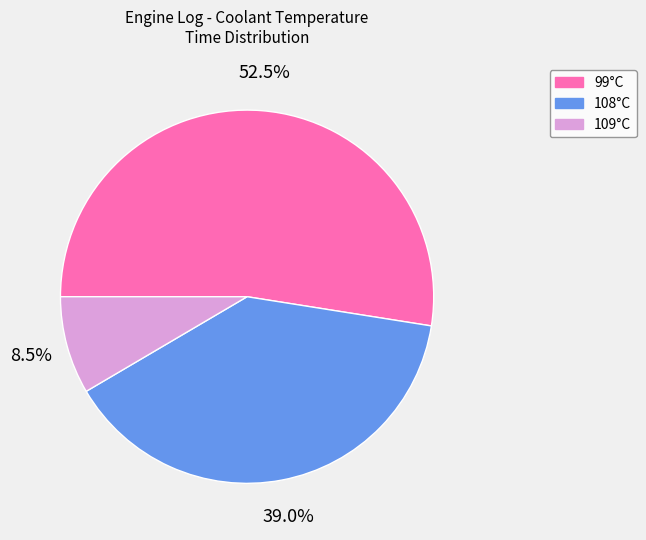

Does 99°C represent more than half of the total?

Yes